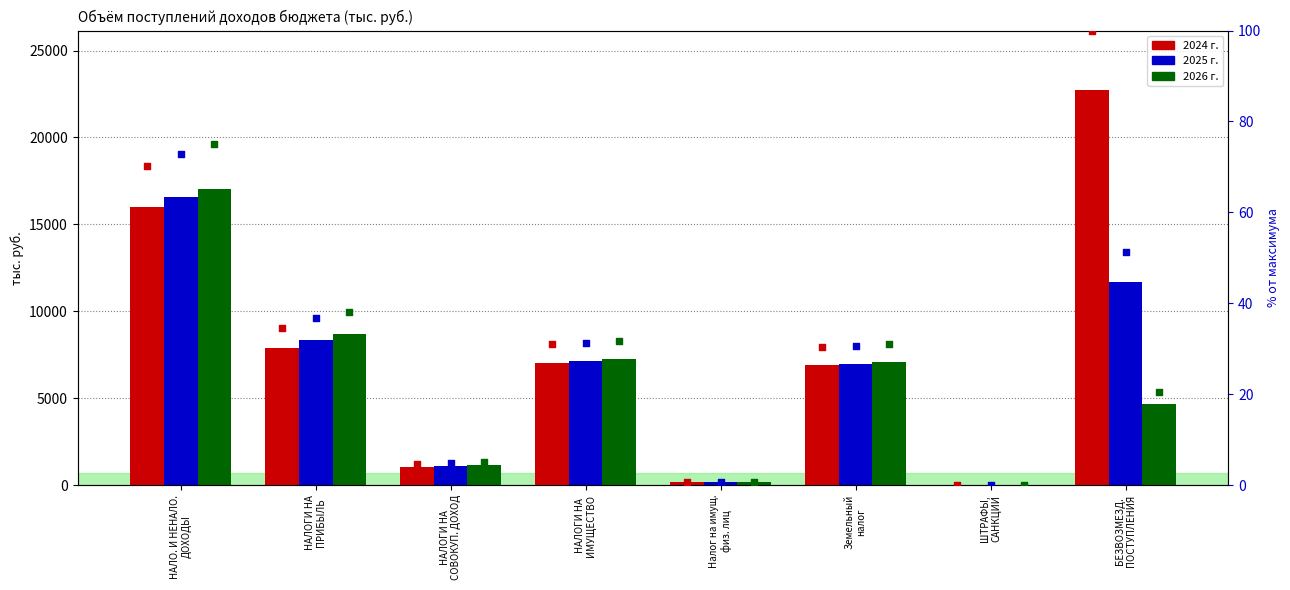

What is the total value across all series at НАЛОГИ НА
СОВОКУП. ДОХОД?

3337.9